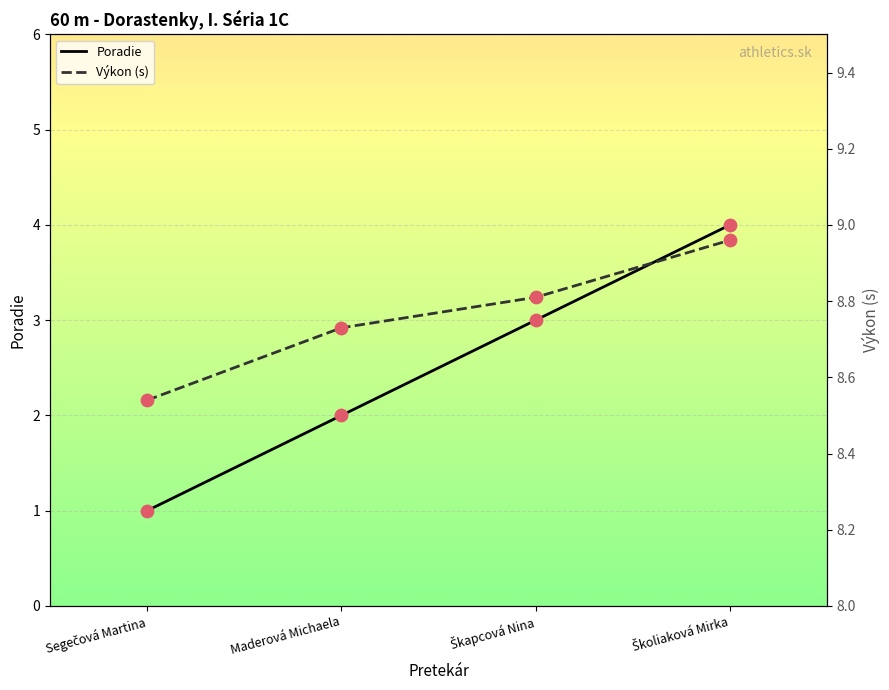

Which series has the largest total across all categories?

Výkon (s)